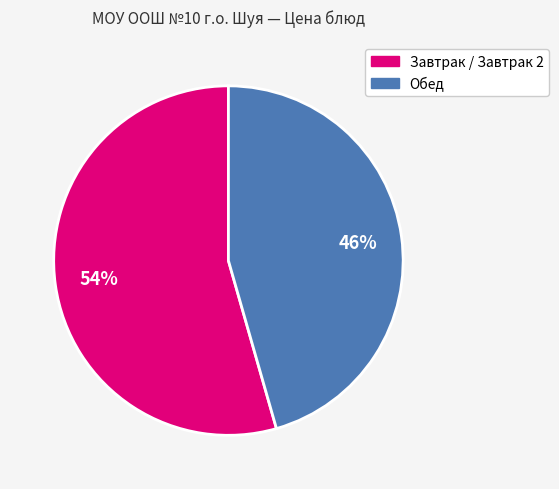

Does any single category account for the majority?

Yes